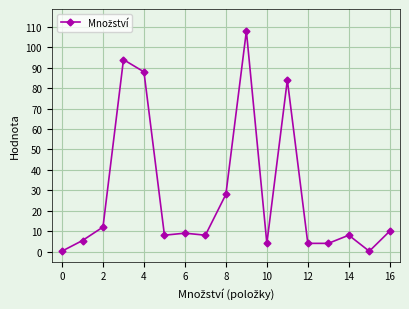

What is the sum of all values?

474.8